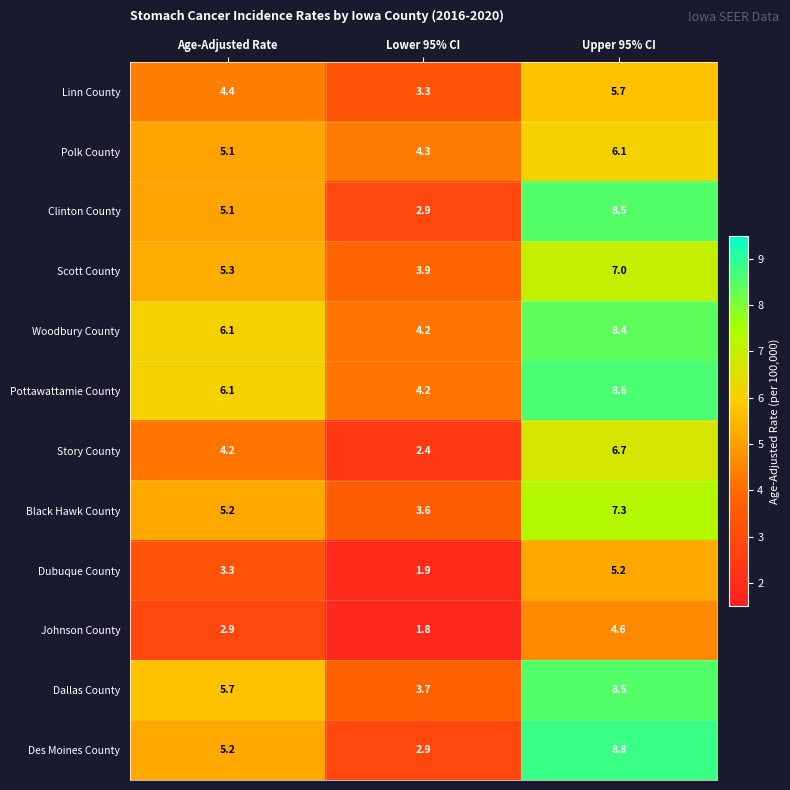

Which series changed the most between Lower 95% CI and Upper 95% CI?

Des Moines County